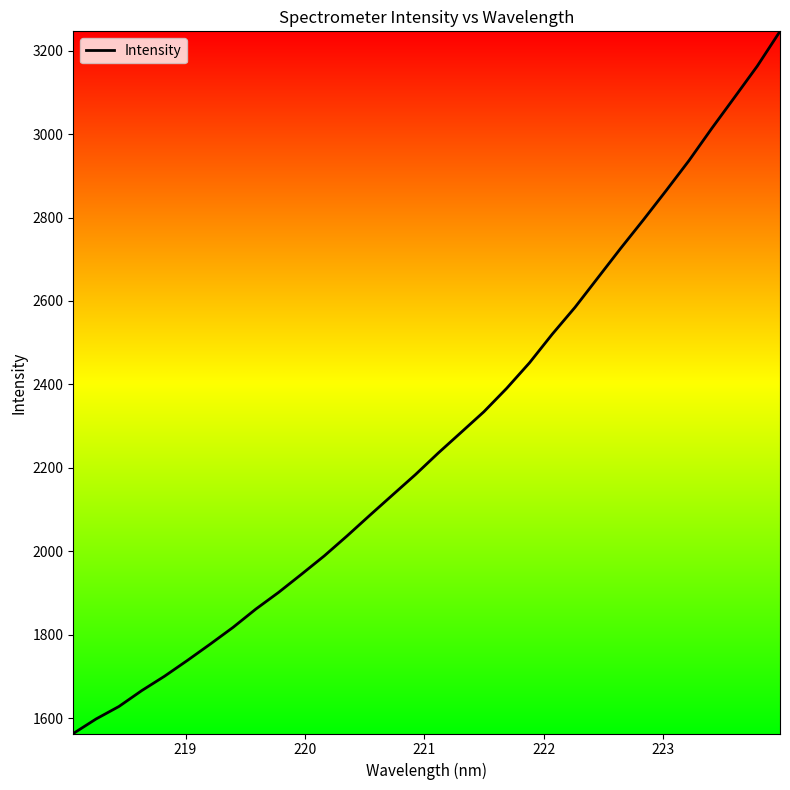

What is the minimum value shown in the chart?

1563.0